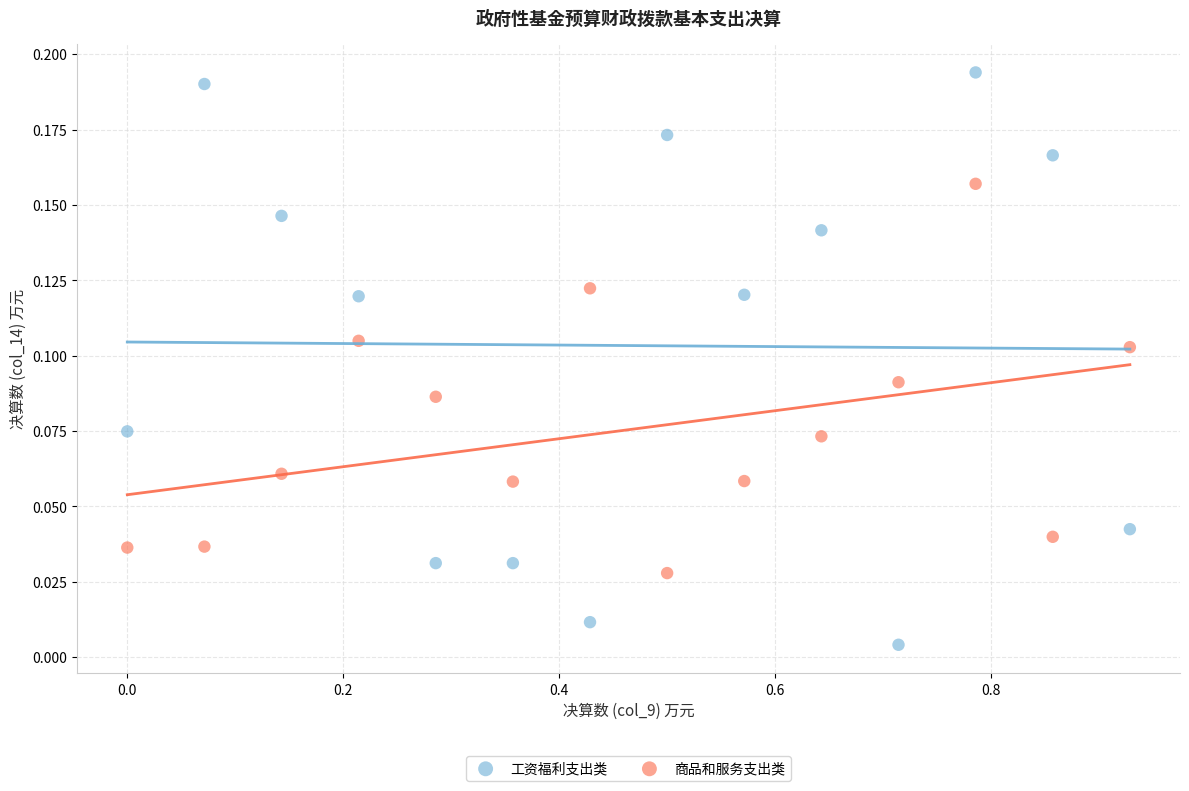

What are all the series names shown in the legend?

工资福利支出类, 商品和服务支出类